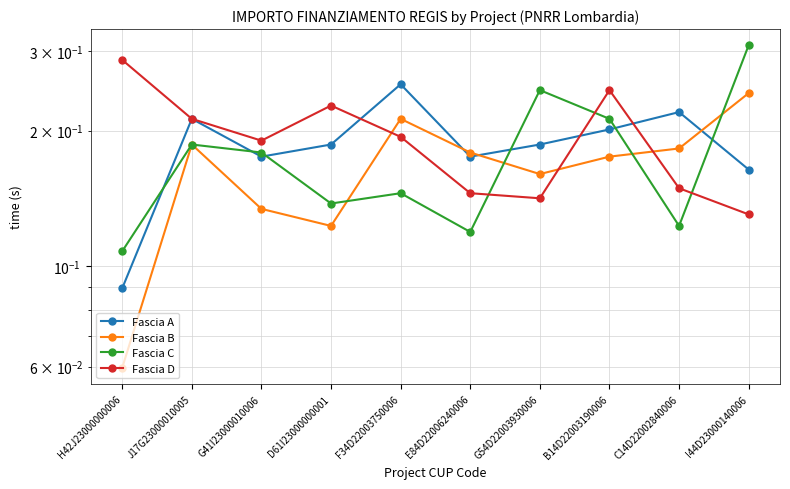

Where is the first local maximum for Fascia C?

J17G23000010005